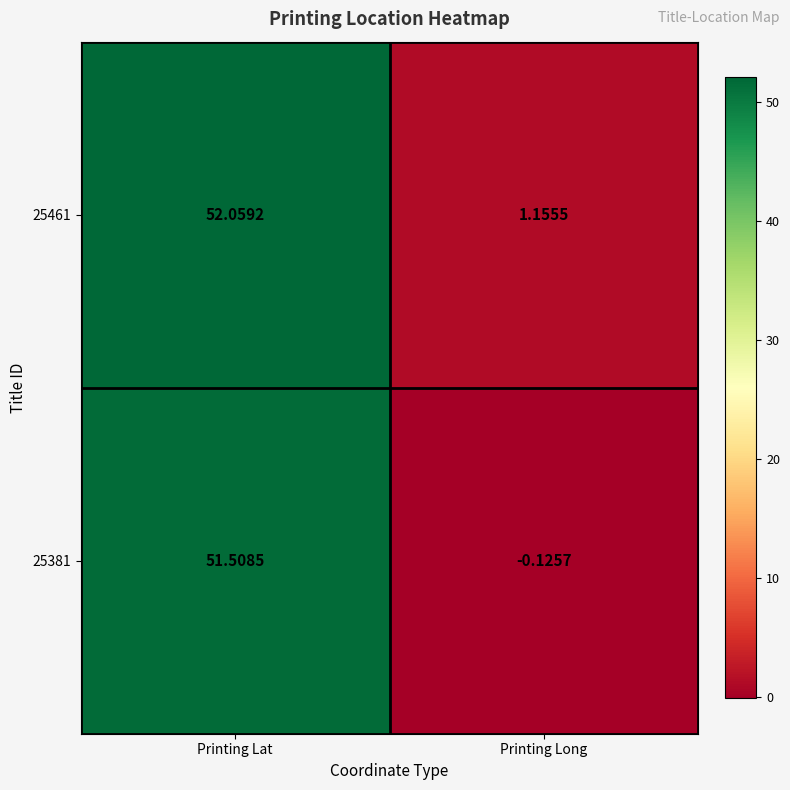

How many categories are shown in the chart?

2